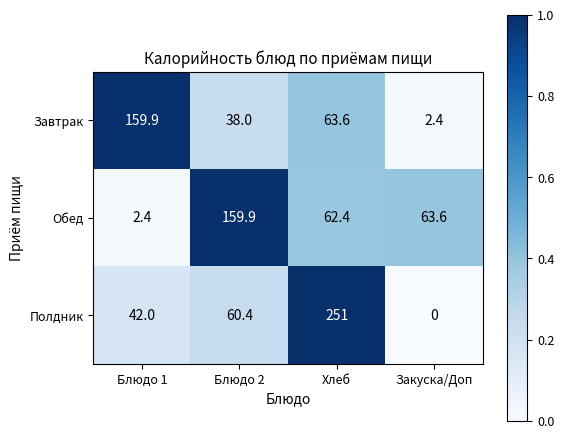

Which series has the widest spread of values?

Полдник